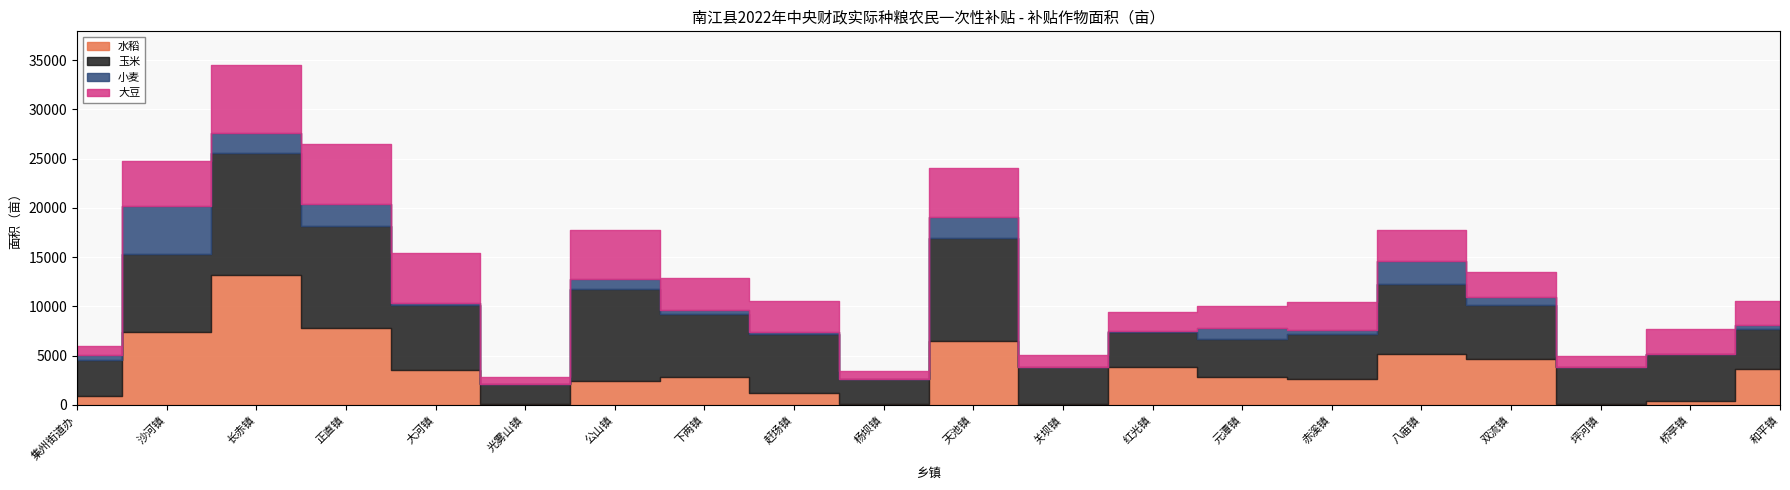

Which series has the largest total across all categories?

玉米